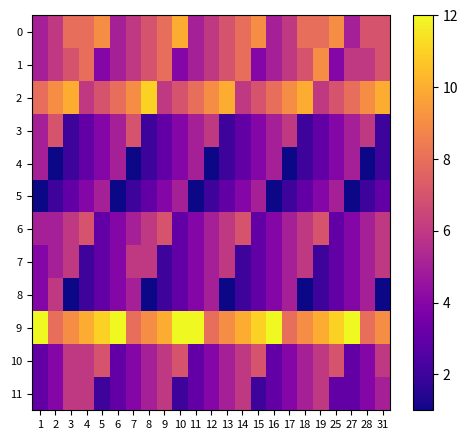

Which series has the largest total across all categories?

9